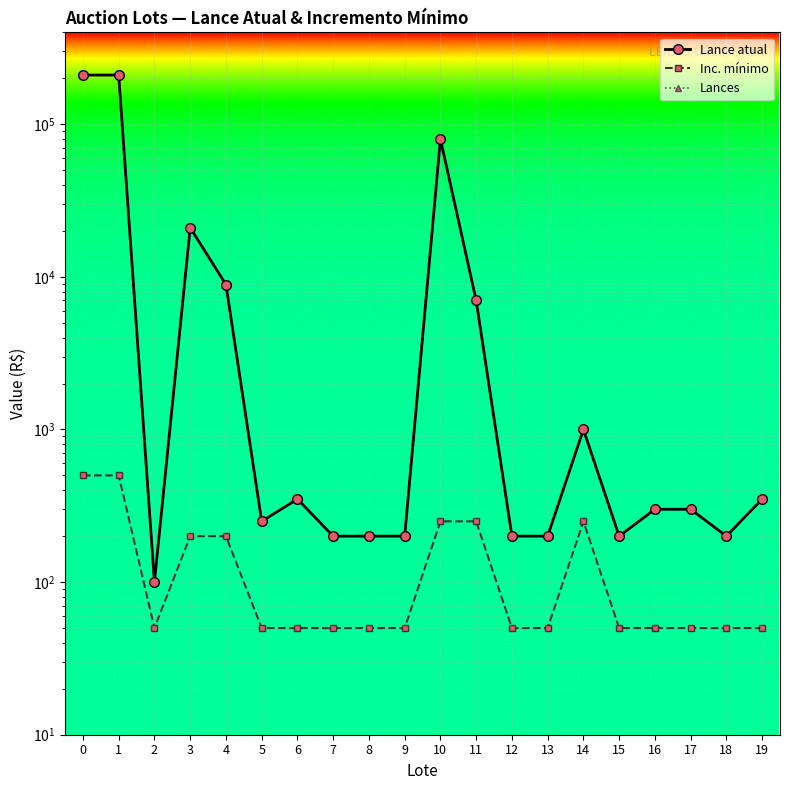

What is the lowest value of the Lances series?

0.5